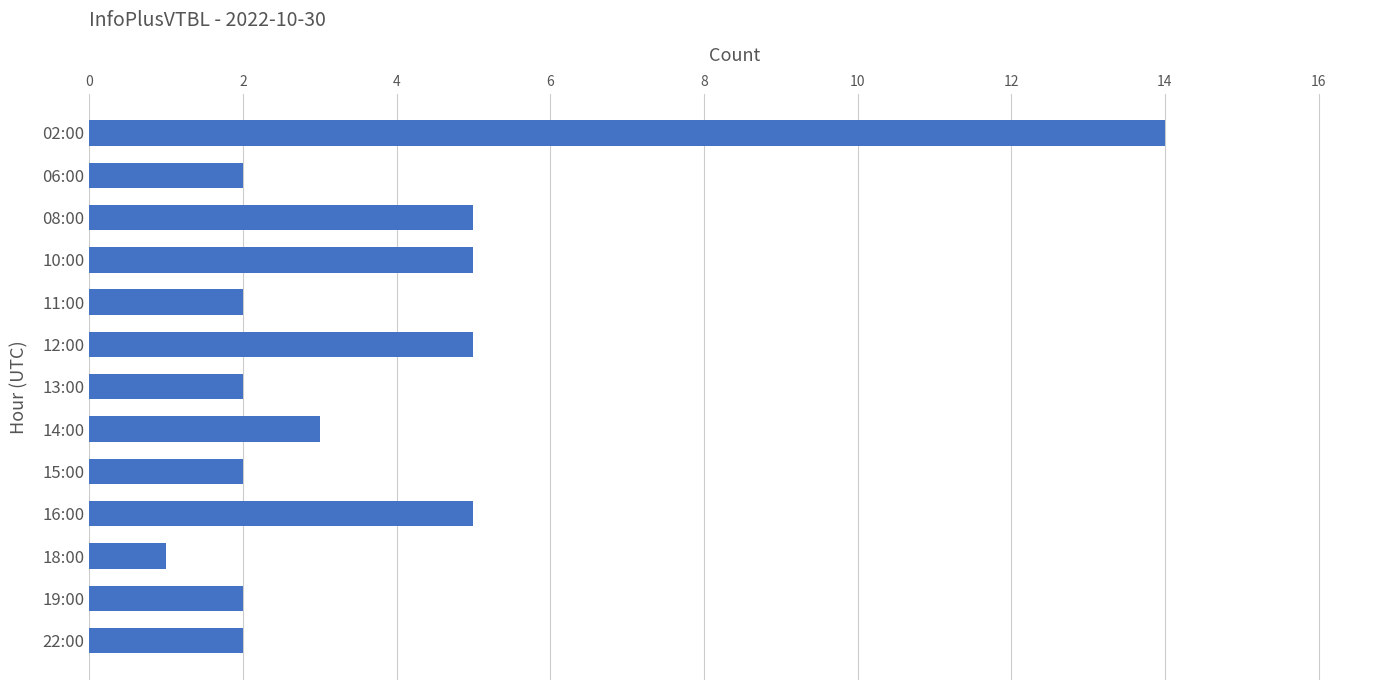

How many series are shown in this chart?

1